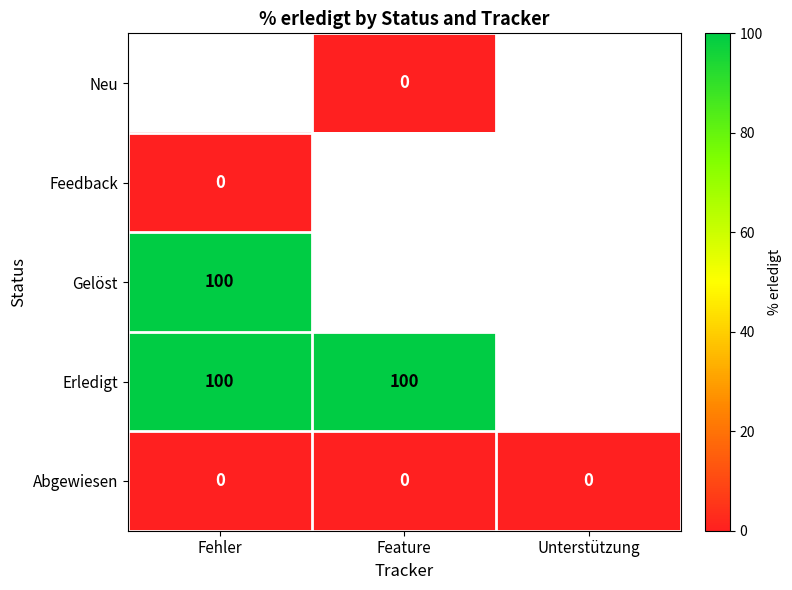

The value of Gelöst at Fehler is 153.7. True or false?

False